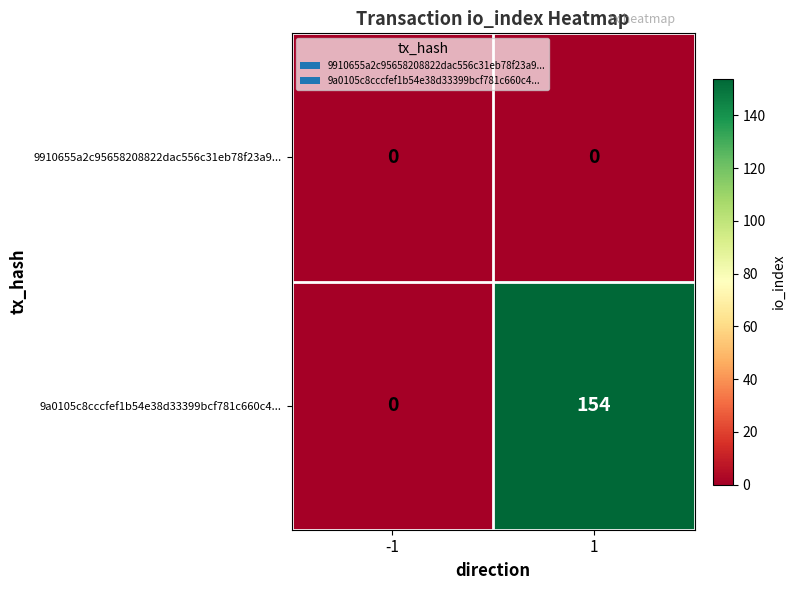

List the series in order of their overall mean, highest first.

9a0105c8cccfef1b54e38d33399bcf781c660c4..., 9910655a2c95658208822dac556c31eb78f23a9...